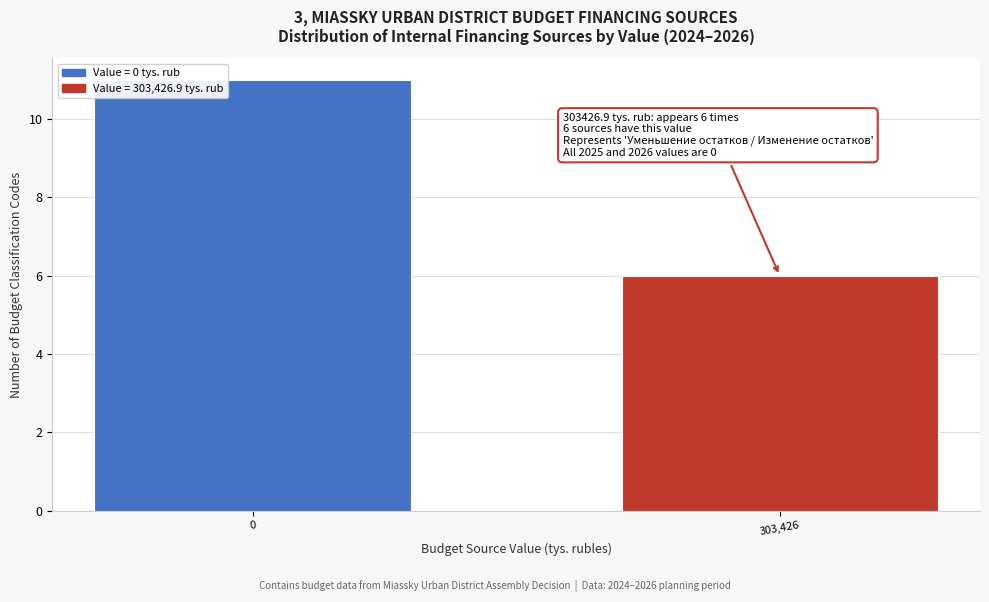

Reading right to left, what are all the values shown in this chart?

303,426=6	0=11